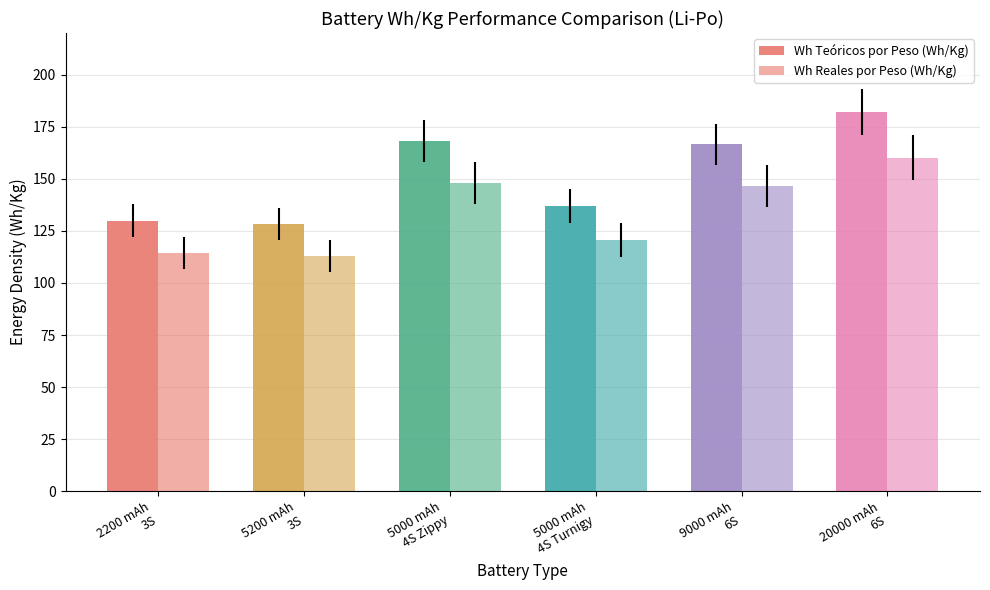

At which label does Wh Teóricos por Peso (Wh/Kg) first exceed 166?

5000 mAh
4S Zippy